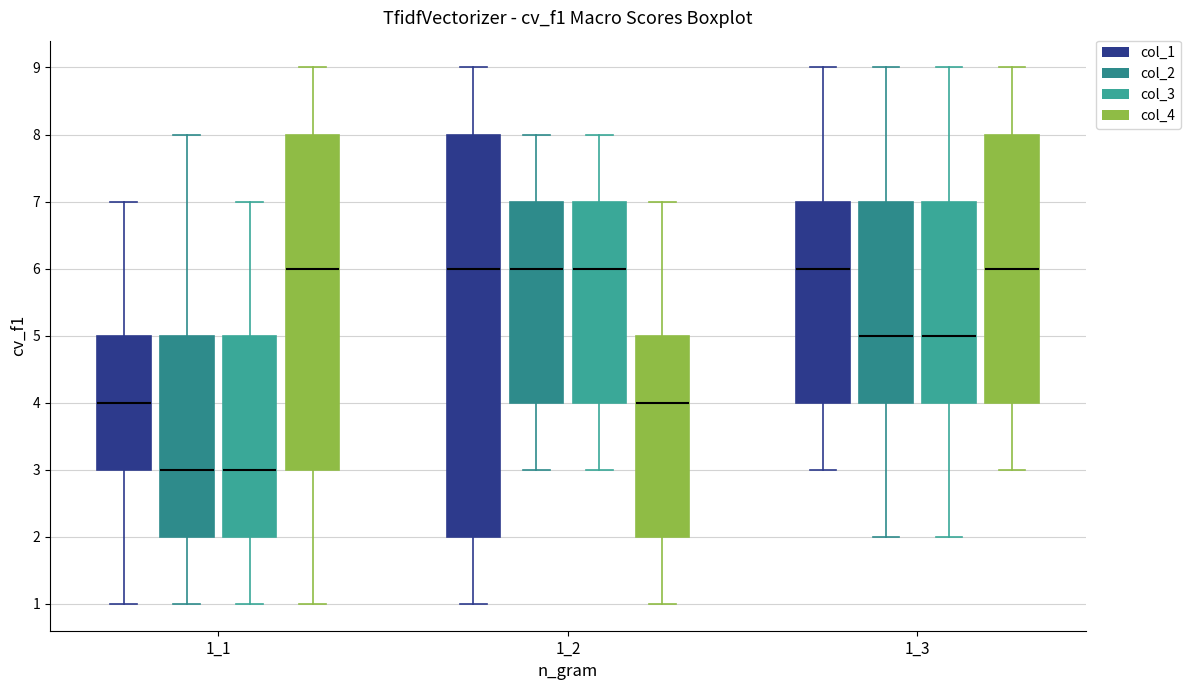

Where does the median line of the box for 1_2 (col_2) sit on the y-axis? The values are not printed on the chart, so give them approximately, as read against the axis.

6